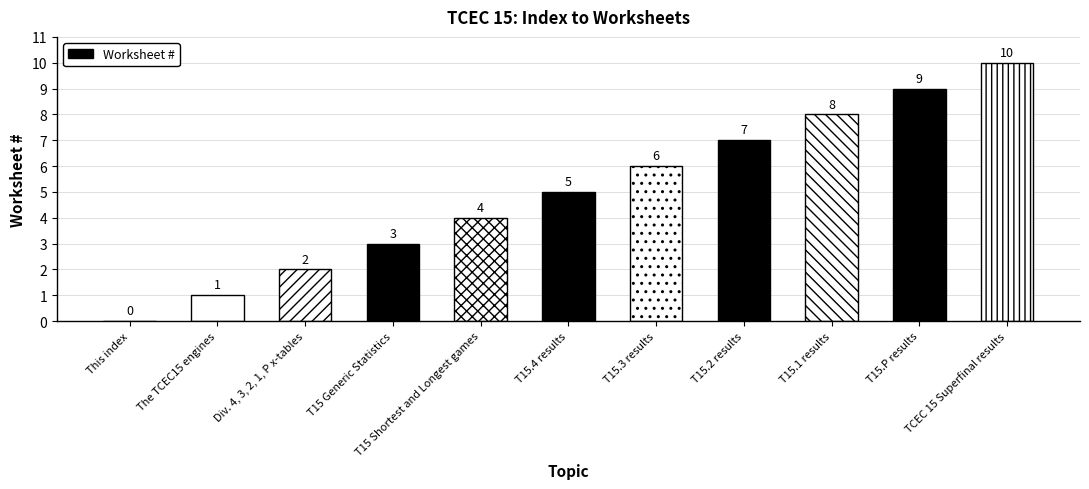

What position from the right is TCEC 15 Superfinal results?

1